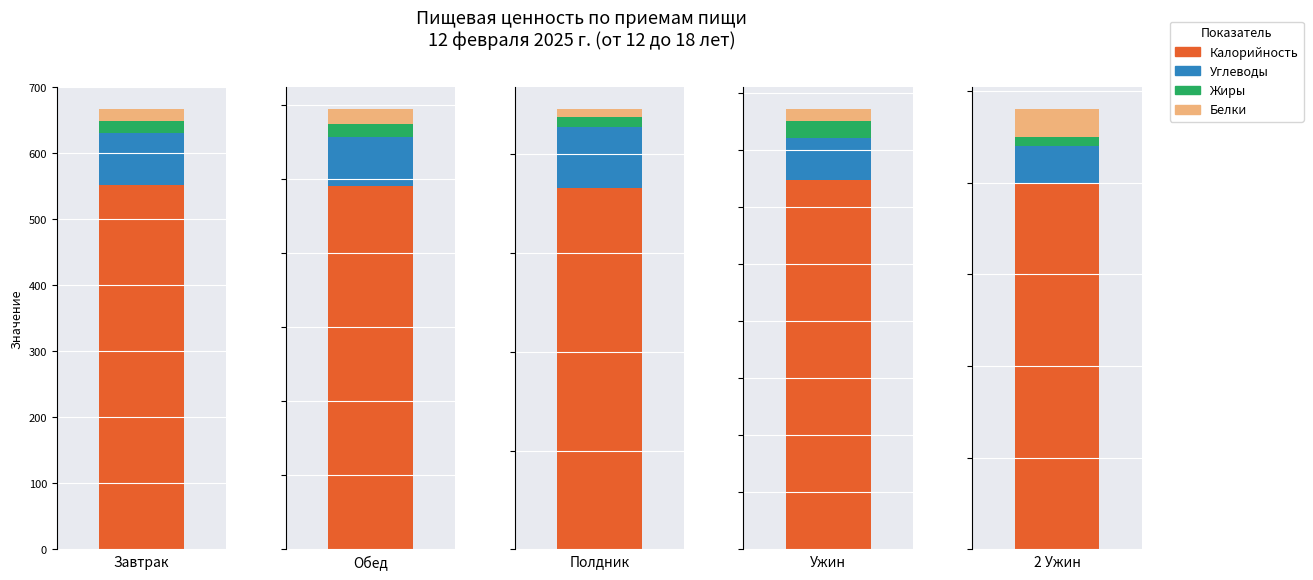

True or false: Жиры has a value of 30.2 at Ужин.

True